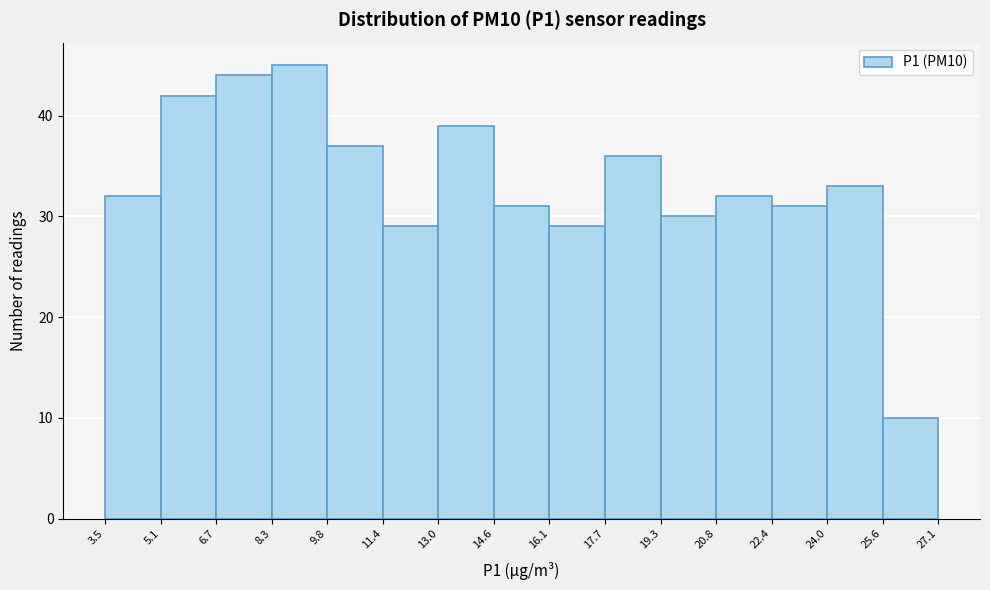

Over which range of the x-axis is the bar tallest?

8.3 to 9.8